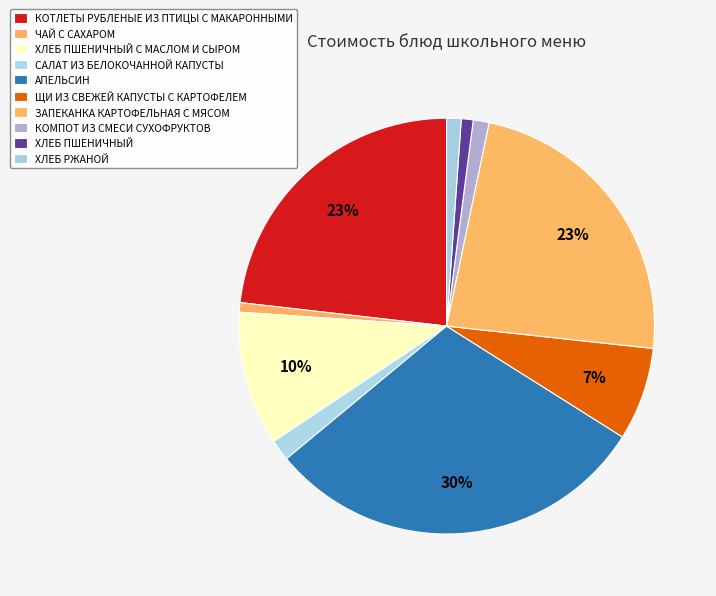

How many segments does this pie chart have?

10